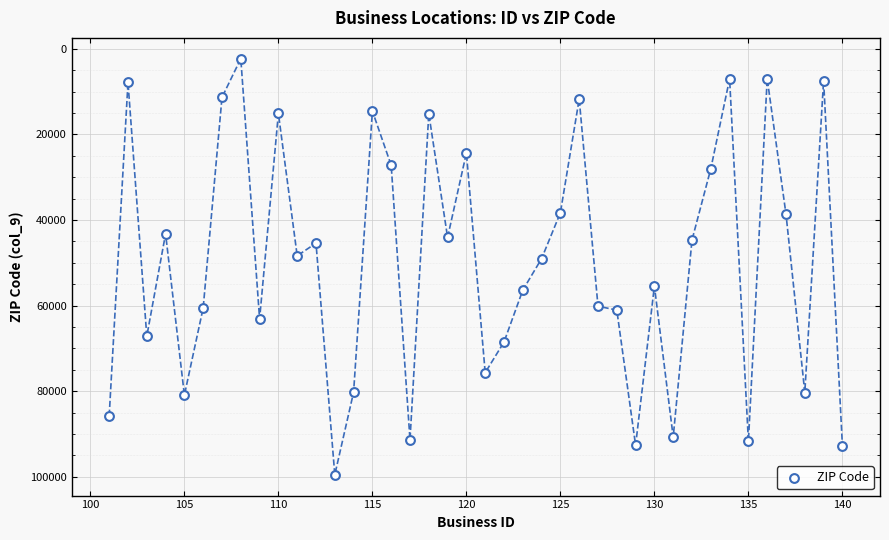

What is the range of X values (max minus min)?

39